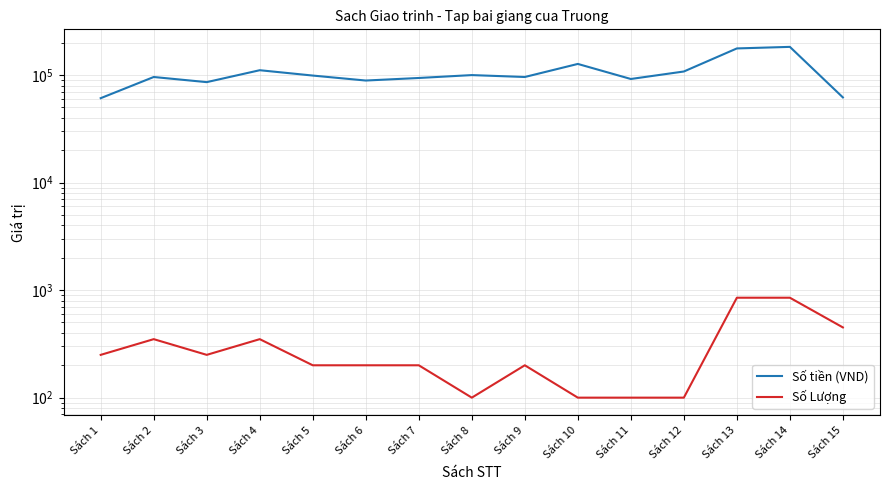

Between Sách 9 and Sách 11, which is larger?

Sách 9